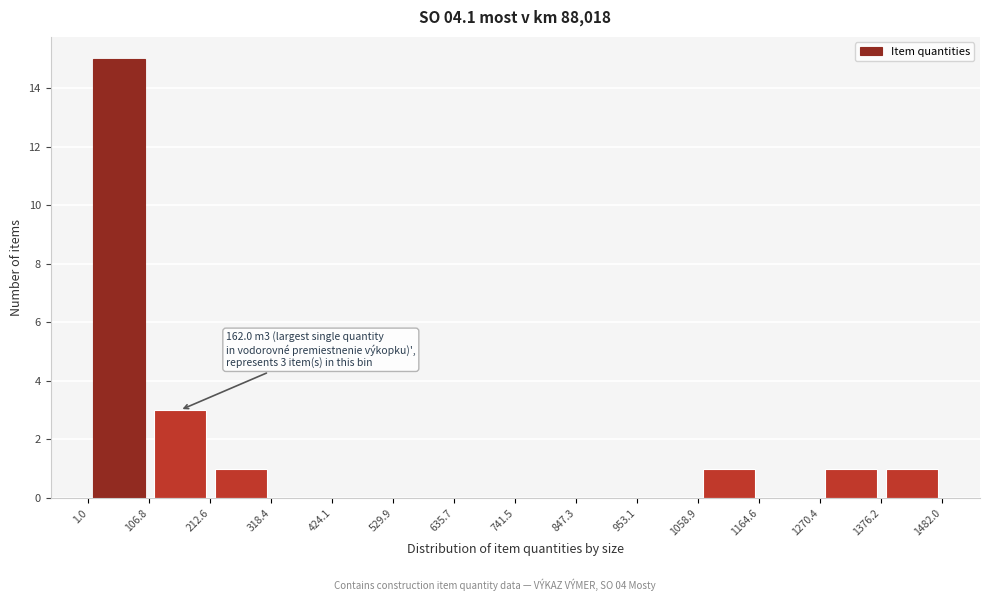

Over which range of the x-axis is the bar tallest?

1.0 to 106.8